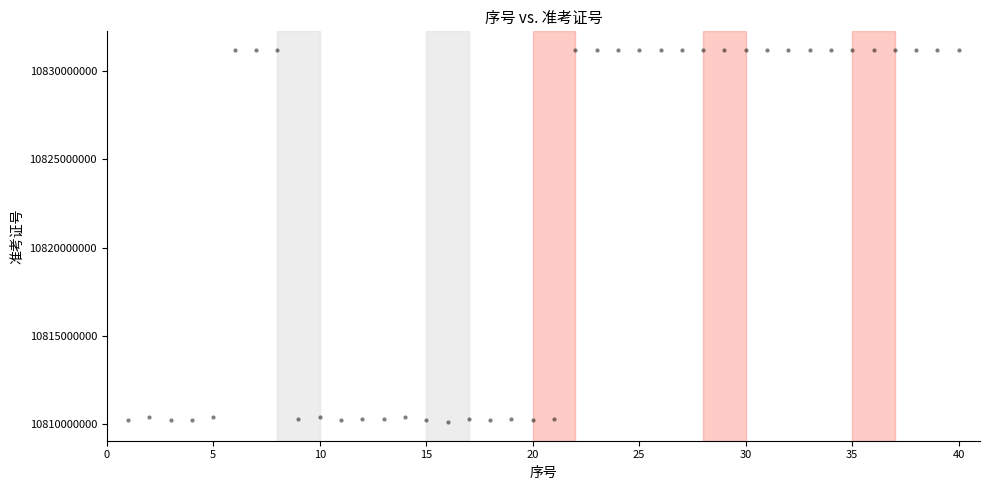

What is the range of Y values (max minus min)?

21098975